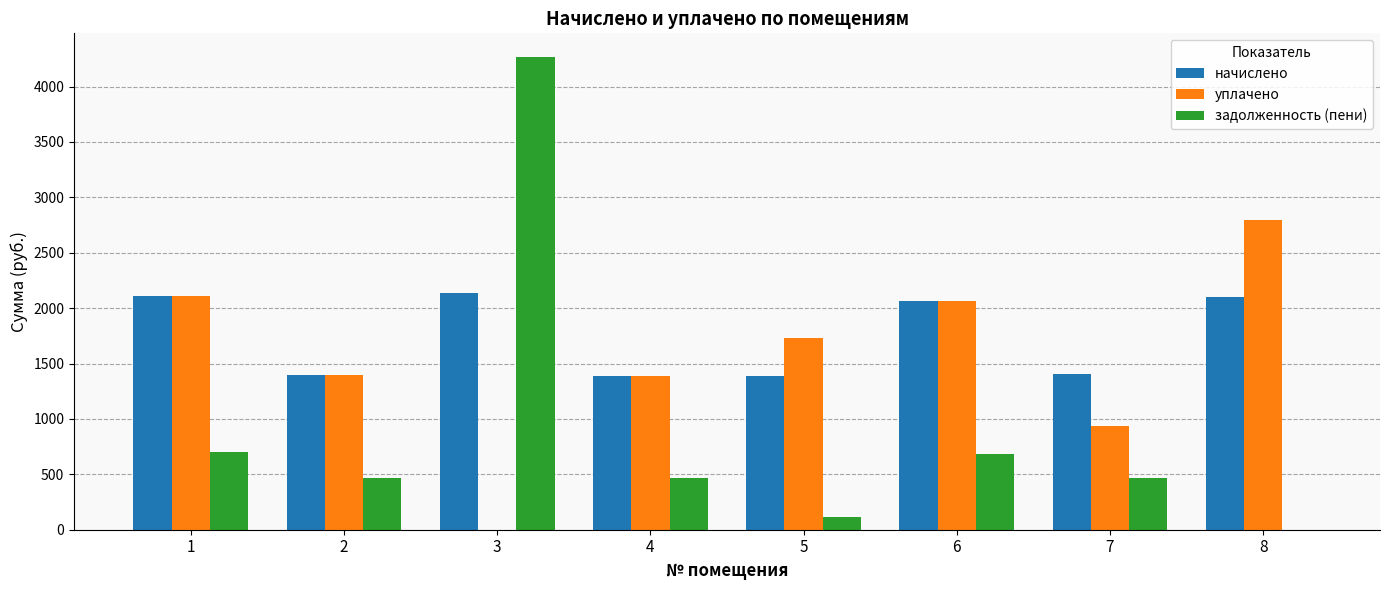

What value does the уплачено series have at 6?

2064.0